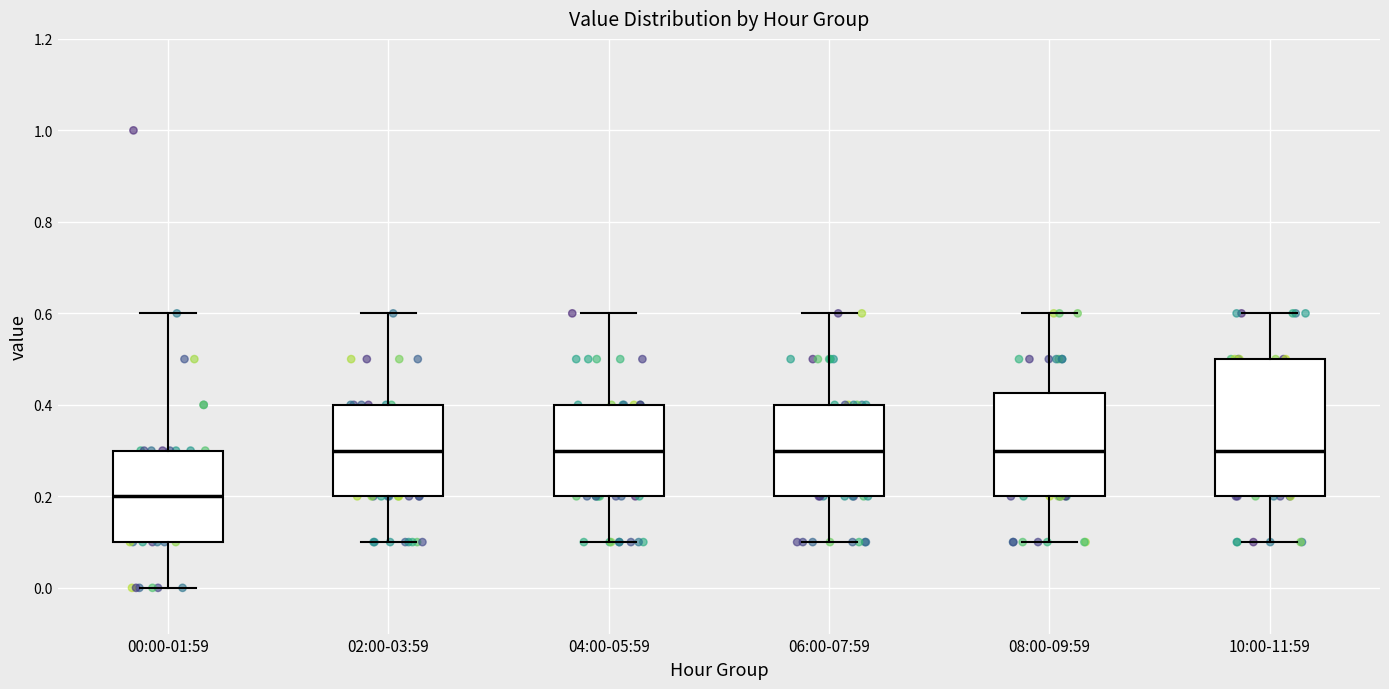

Reading left to right, transcribe this box plot: for each box, give where its median line is, the range the box spans, and where its two whiskers end, as read against the y-axis. The values are not printed on the chart, so give them approximately, as read against the axis.

00:00-01:59: median 0.20, box 0.10 to 0.30, whiskers 0.00 to 0.60
02:00-03:59: median 0.30, box 0.20 to 0.40, whiskers 0.10 to 0.60
04:00-05:59: median 0.30, box 0.20 to 0.40, whiskers 0.10 to 0.60
06:00-07:59: median 0.30, box 0.20 to 0.40, whiskers 0.10 to 0.60
08:00-09:59: median 0.30, box 0.20 to 0.42, whiskers 0.10 to 0.60
10:00-11:59: median 0.30, box 0.20 to 0.50, whiskers 0.10 to 0.60